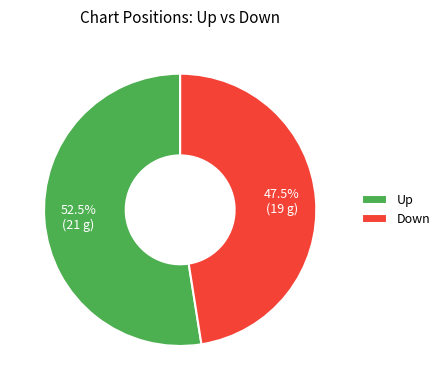

Rank the categories by value from highest to lowest.

Up, Down